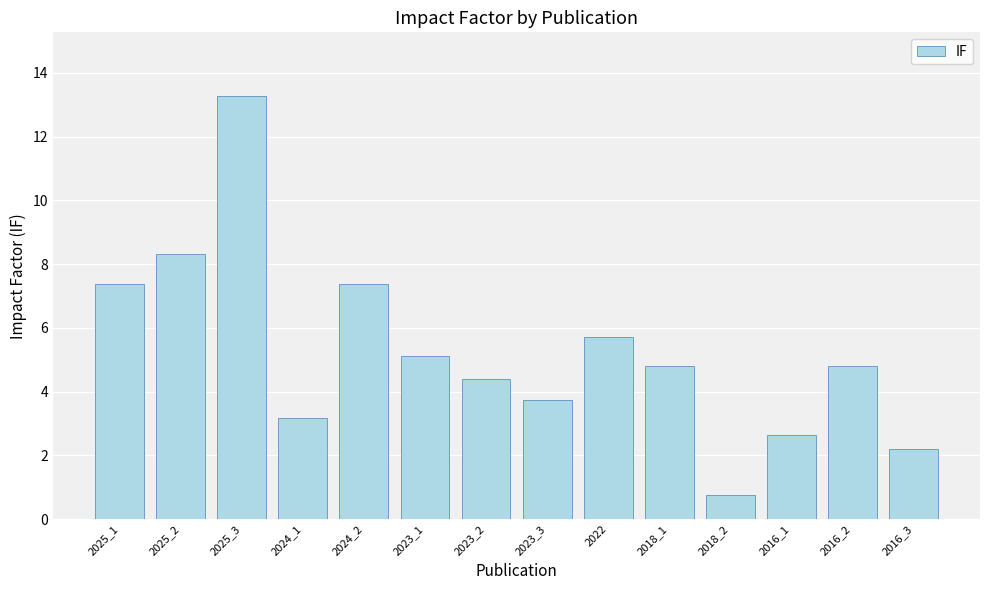

The chart shows a value of 2.0 at 2023_2. True or false?

False